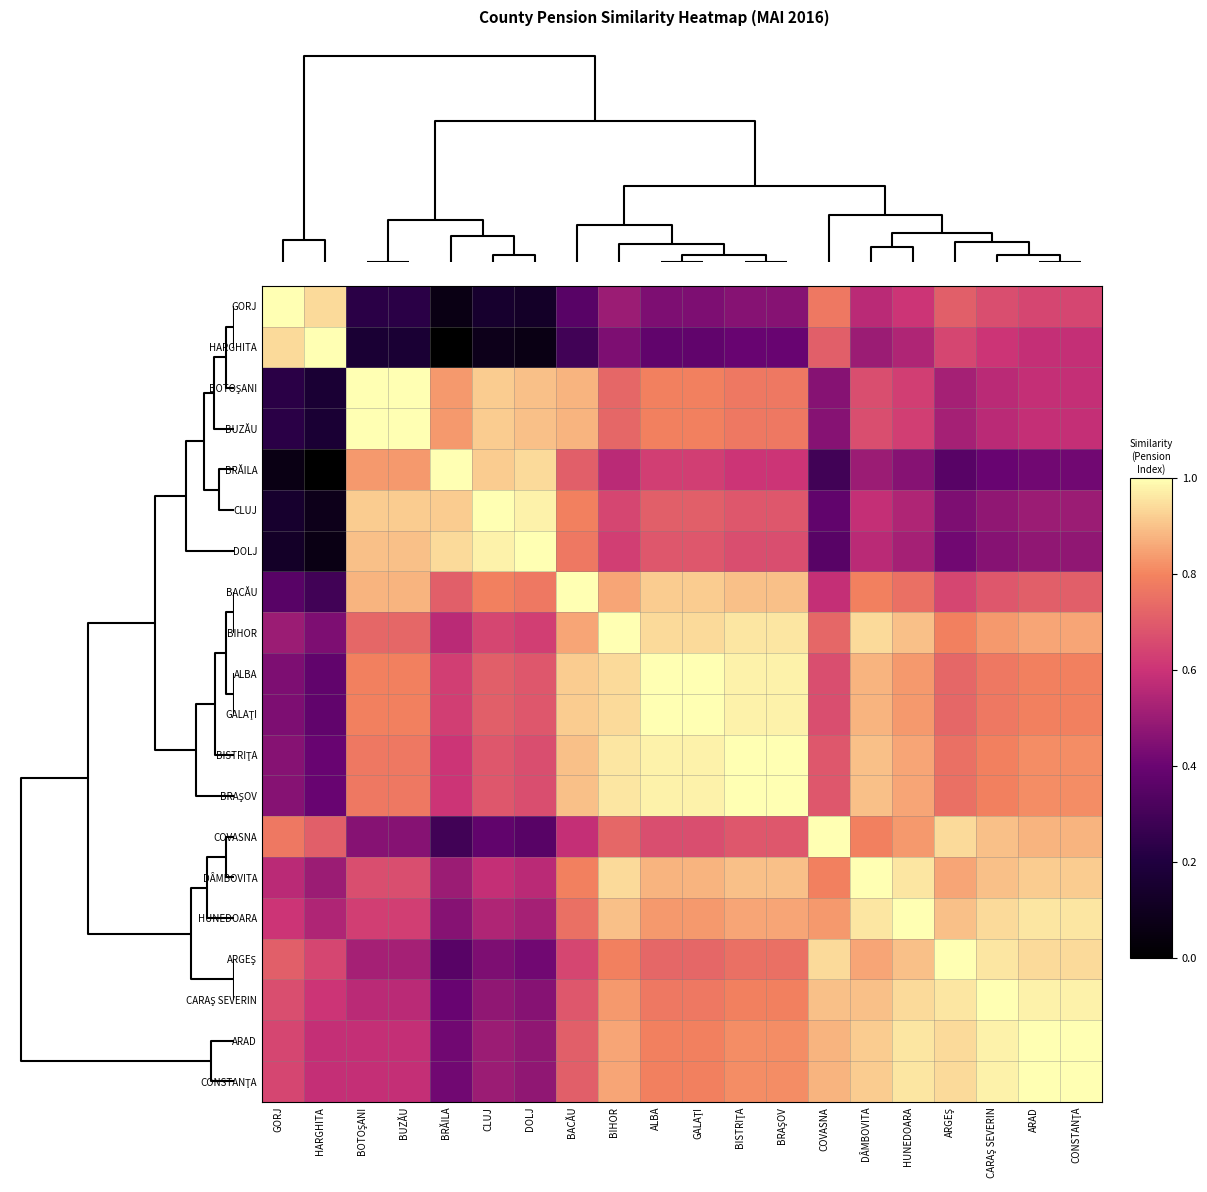

Which series has the largest range (max minus min)?

HARGHITA